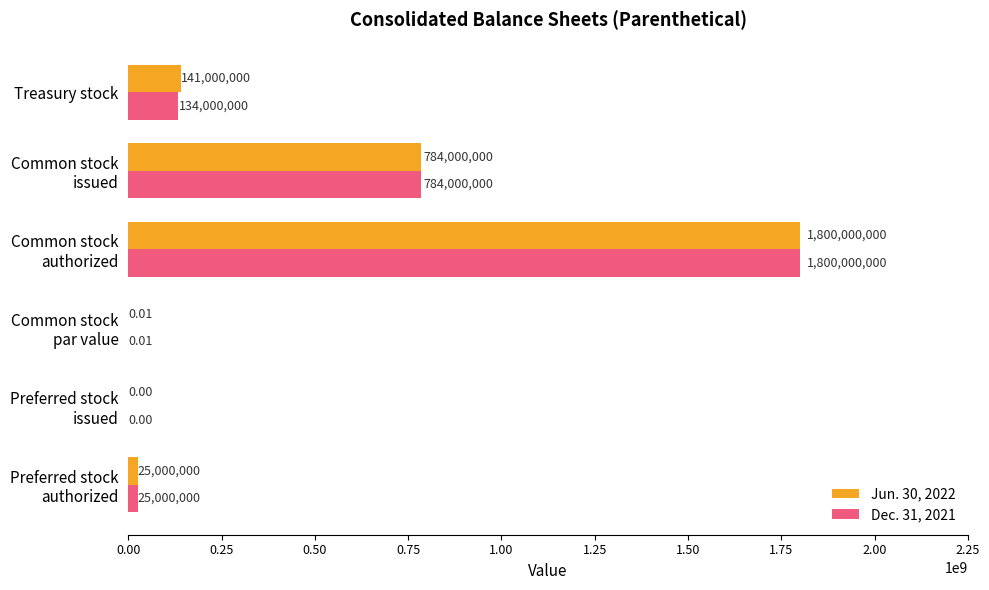

Which series has the largest total across all categories?

Jun. 30, 2022